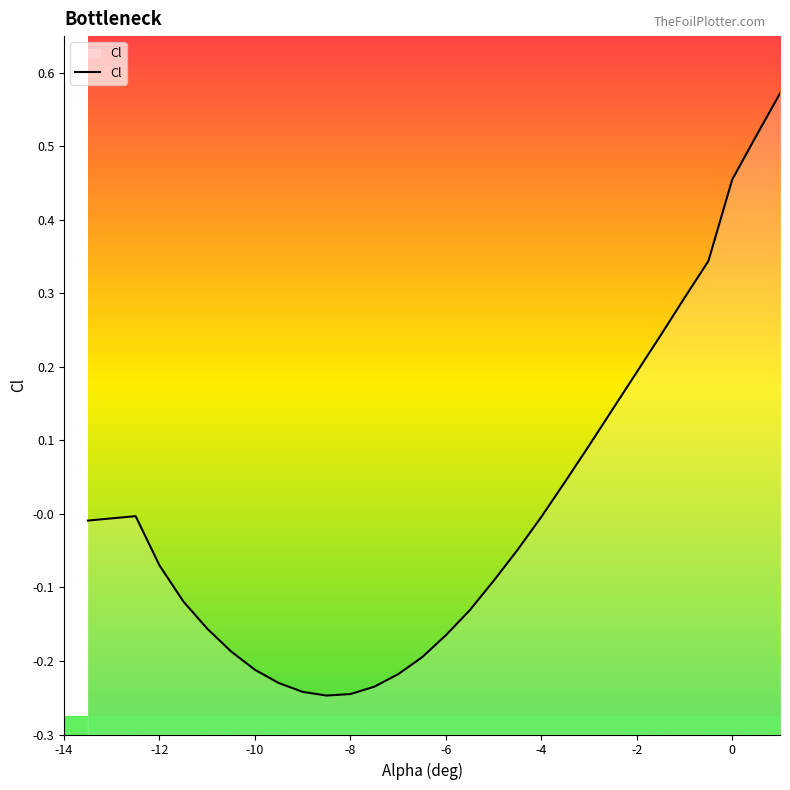

How many data points does each series have?

30